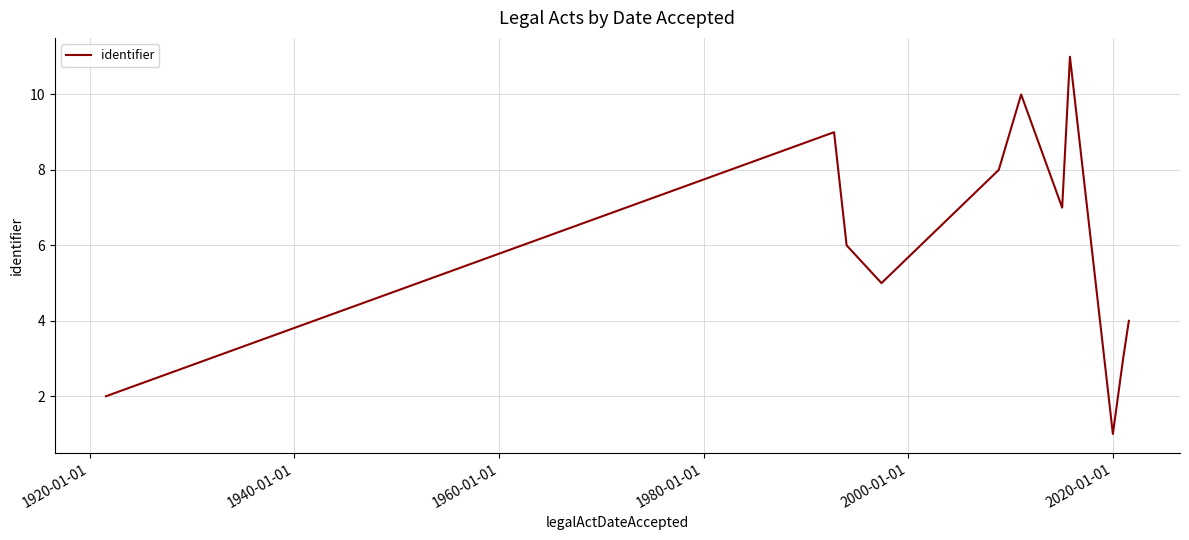

What is the greatest value displayed?

11